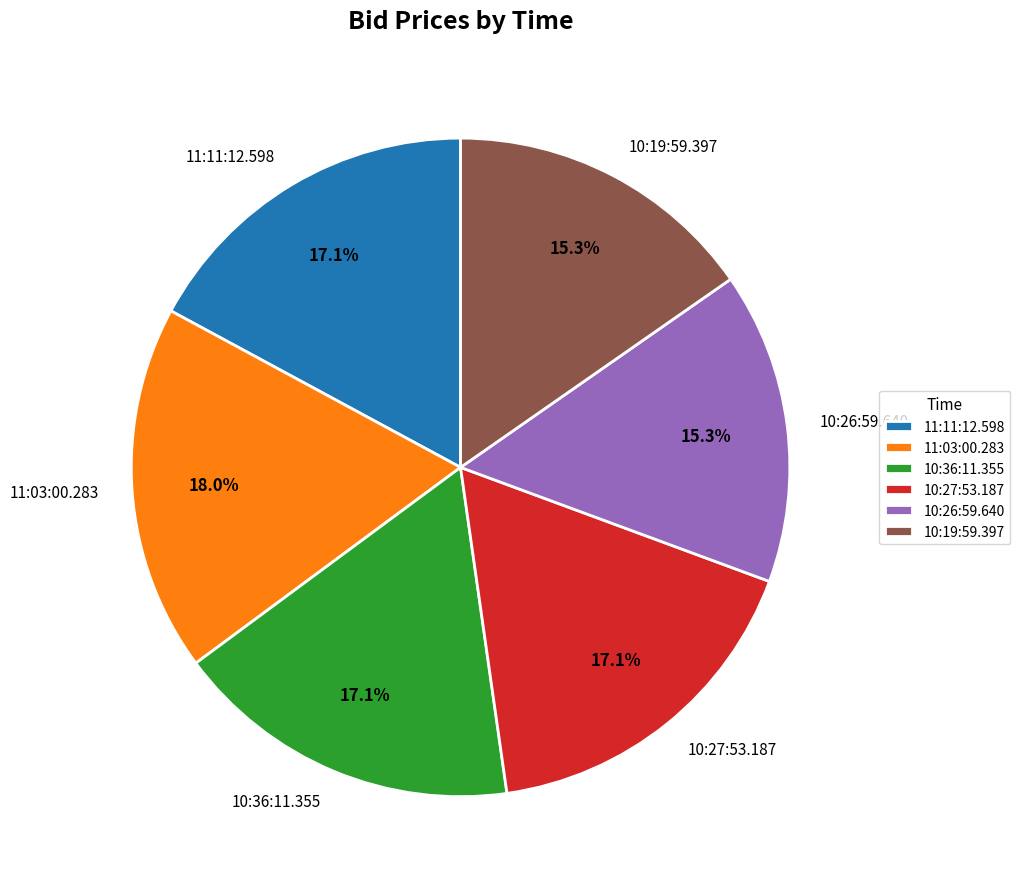

Count the number of slices in the pie.

6